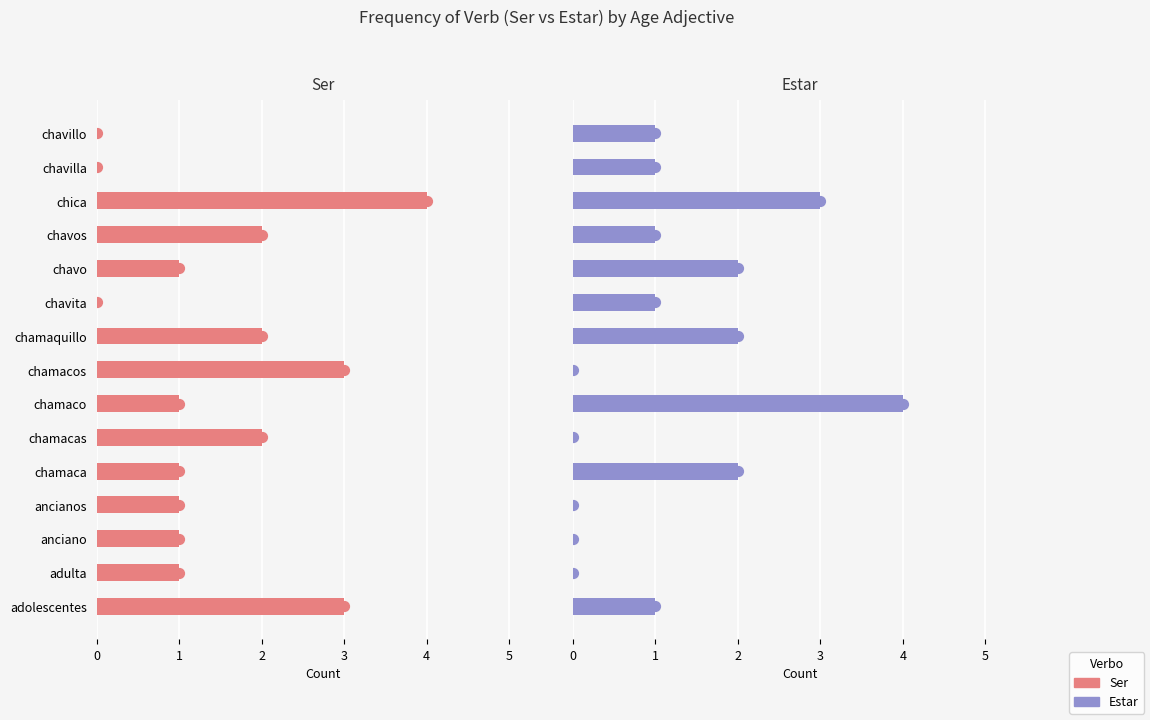

Which series reaches the maximum Y coordinate?

Estar